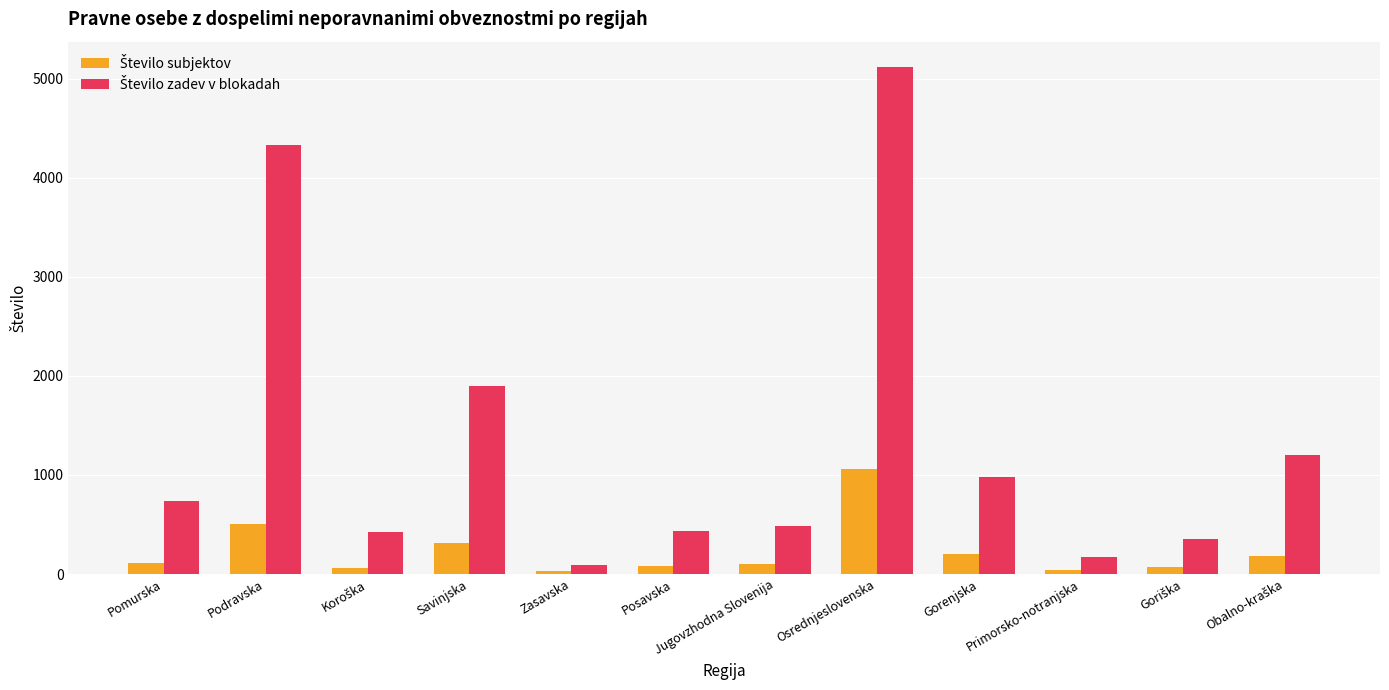

At how many categories does at least one series exceed 2733?

2